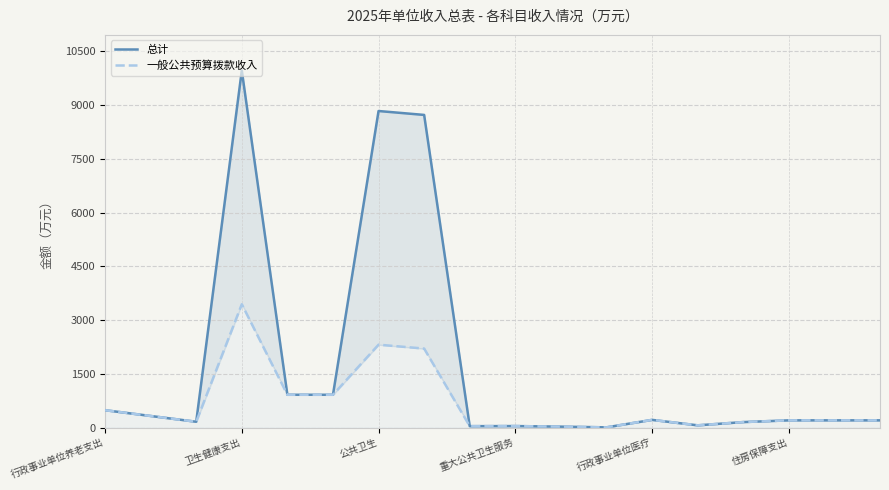

What is the label of the 17th point from the right?

卫生健康支出